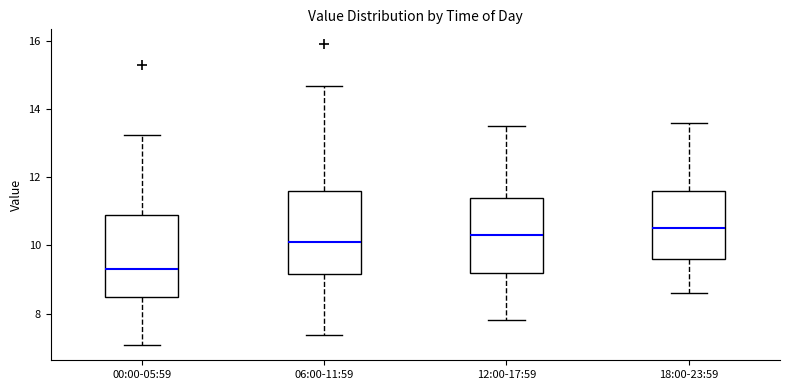

Reading left to right, transcribe this box plot: for each box, give where its median line is, the range the box spans, and where its two whiskers end, as read against the y-axis. The values are not printed on the chart, so give them approximately, as read against the axis.

00:00-05:59: median 9.4, box 8.6 to 11.0, whiskers 7.0 to 13.2
06:00-11:59: median 10.2, box 9.2 to 11.6, whiskers 7.4 to 14.6
12:00-17:59: median 10.4, box 9.2 to 11.4, whiskers 7.8 to 13.6
18:00-23:59: median 10.6, box 9.6 to 11.6, whiskers 8.6 to 13.6